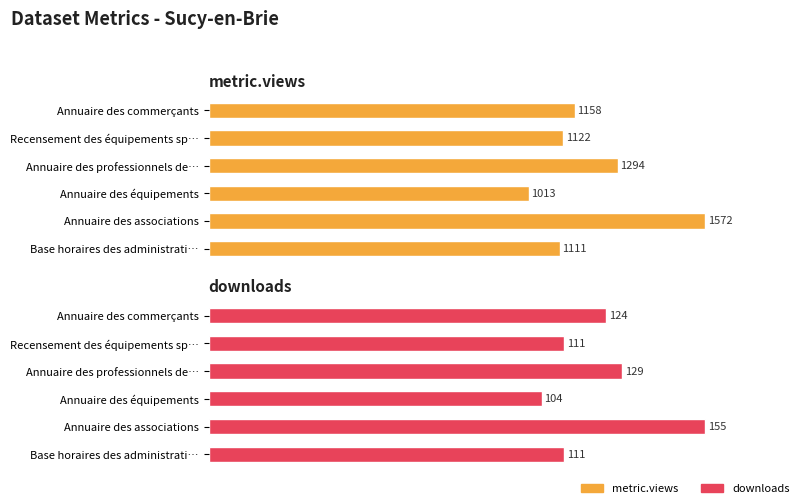

What are all the series names shown in the legend?

metric.views, downloads